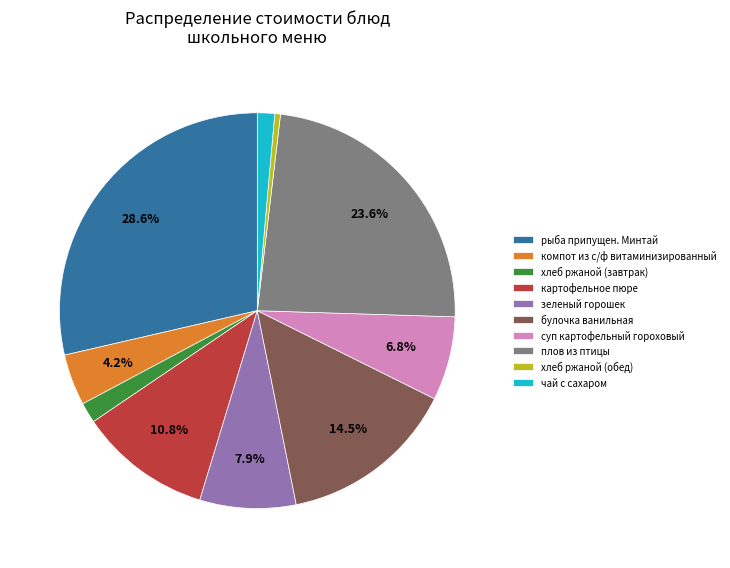

To the nearest percent, what is the average slice percentage?

10%